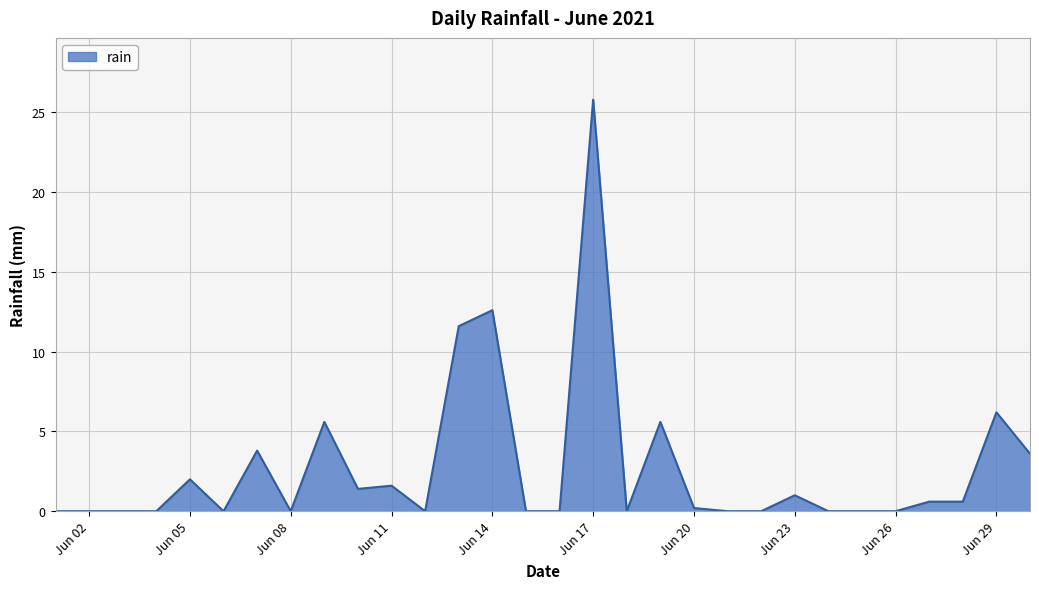

What is the difference between the second highest and minimum values?

12.6